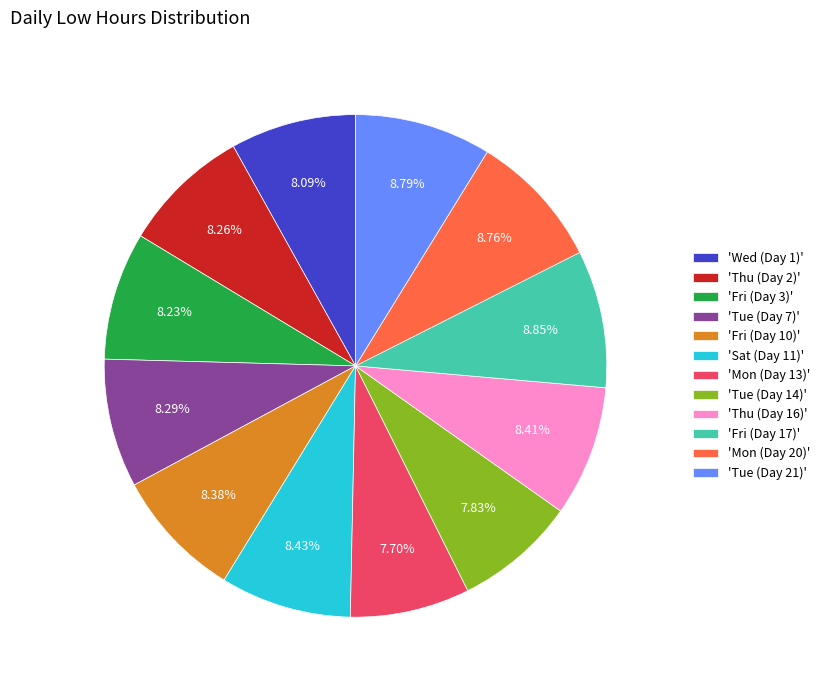

Between 'Tue (Day 21)' and 'Wed (Day 1)', which is larger?

'Tue (Day 21)'